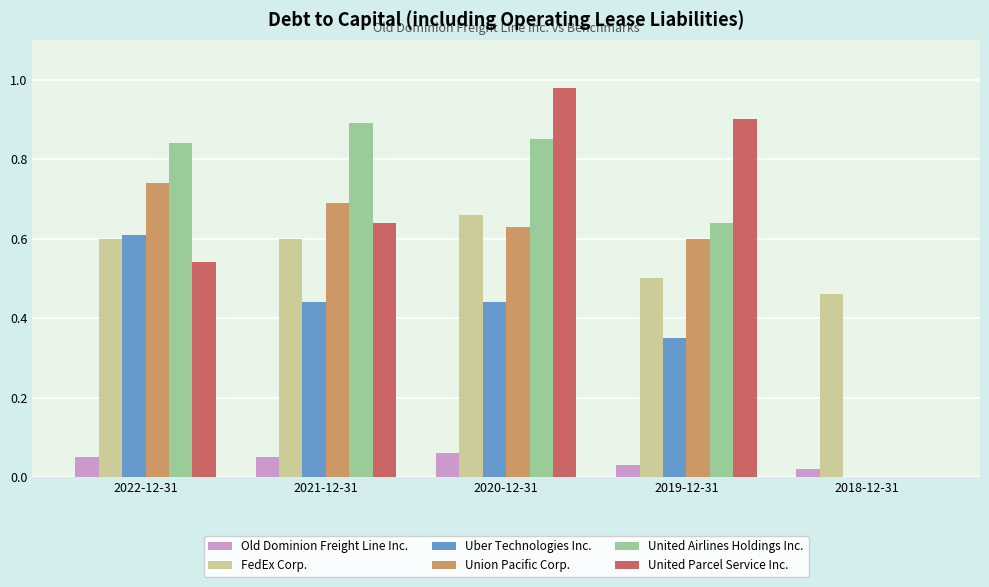

What are all the series names shown in the legend?

Old Dominion Freight Line Inc., FedEx Corp., Uber Technologies Inc., Union Pacific Corp., United Airlines Holdings Inc., United Parcel Service Inc.